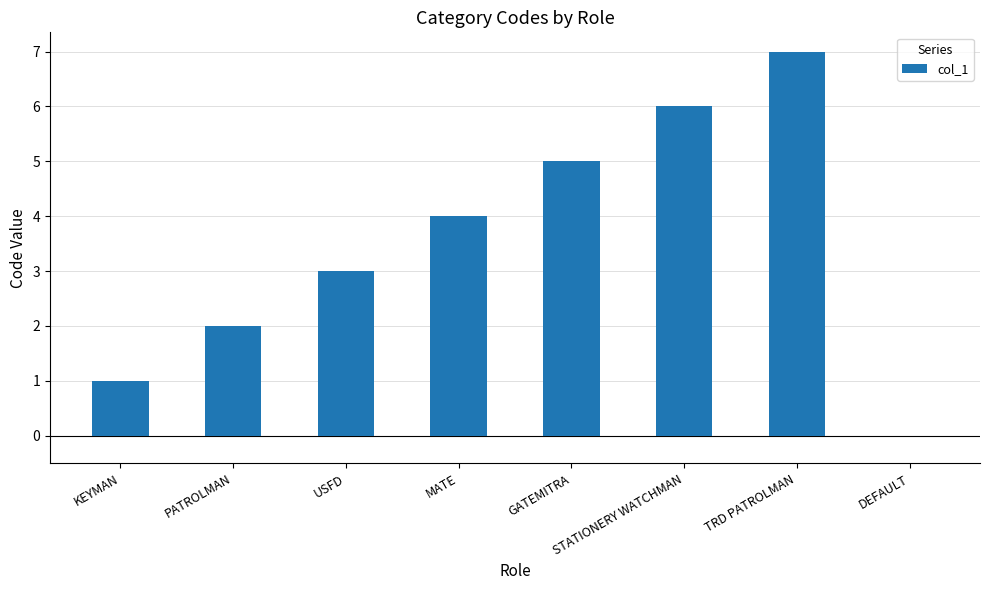

Are the bars grouped side by side (vs. stacked)?

No